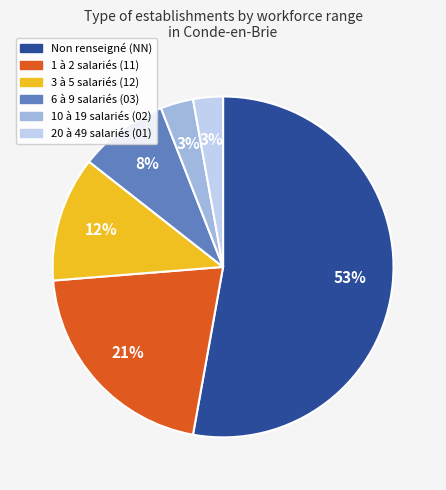

To the nearest percent, what is the difference between the largest and smallest slice percentages?

50%